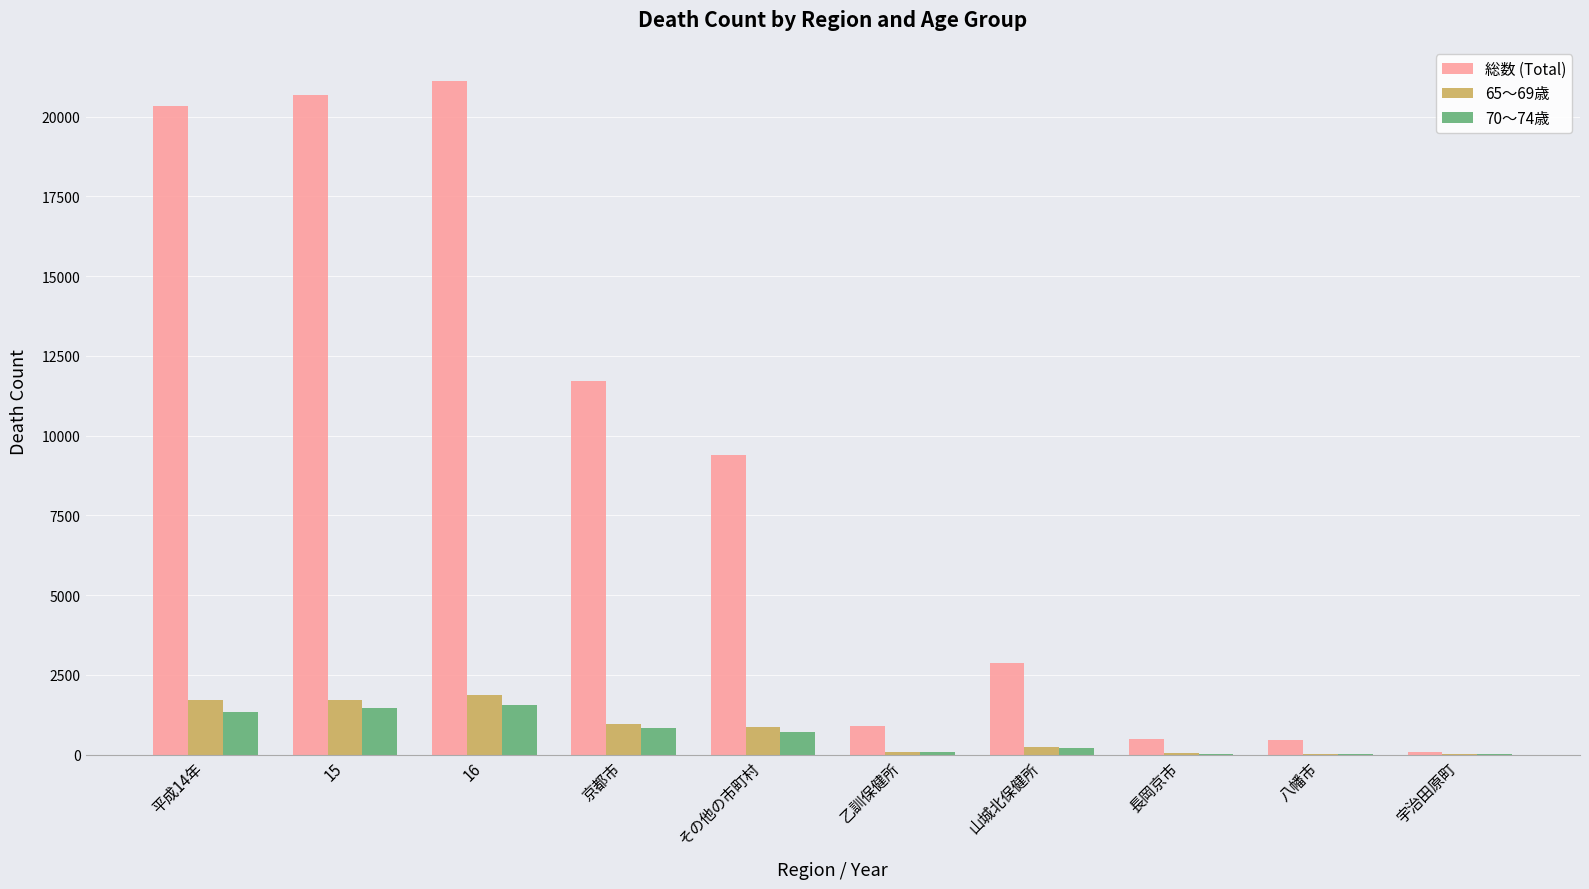

What is the maximum value shown in the chart?

21129